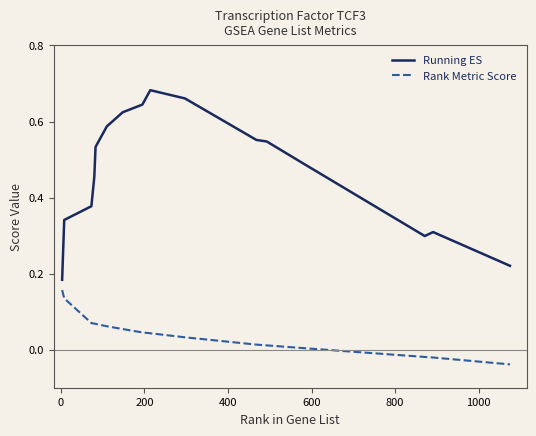

Which series has the largest total across all categories?

Running ES